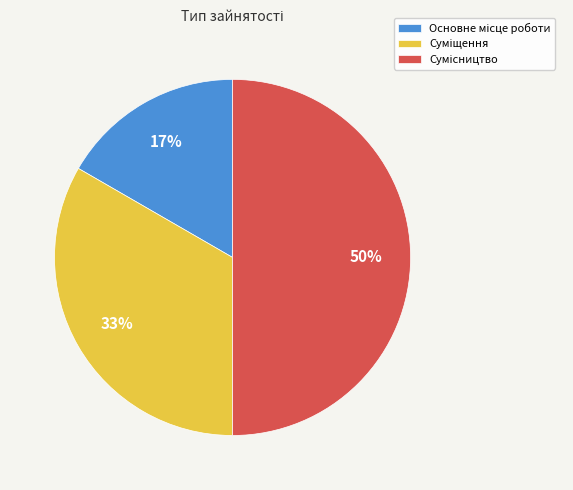

To the nearest percent, what is the average slice percentage?

33%